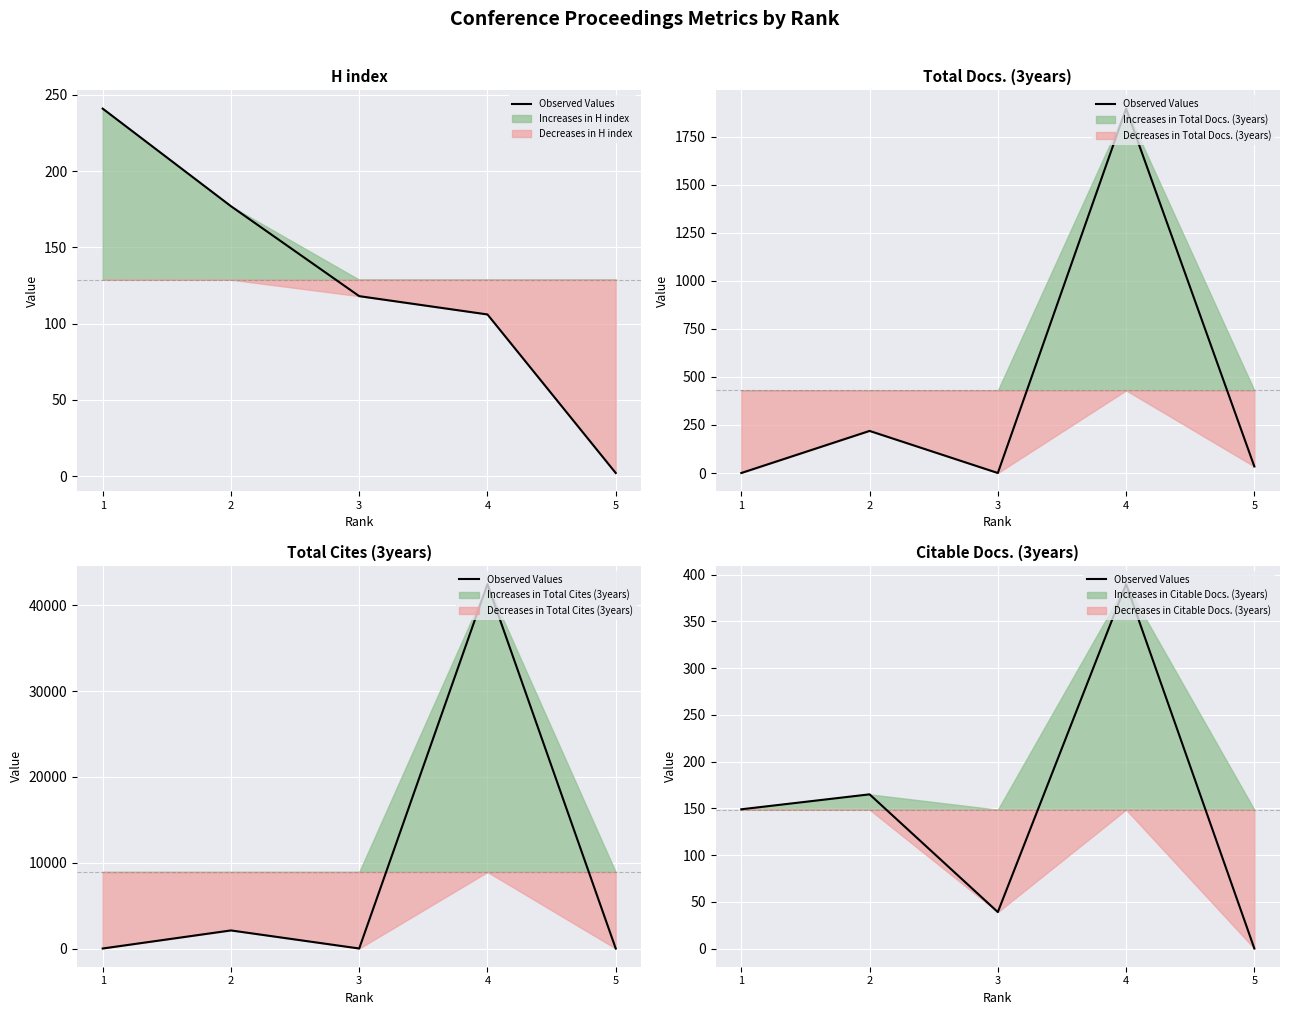

True or false: the data has more than 2 interior local peaks.

False